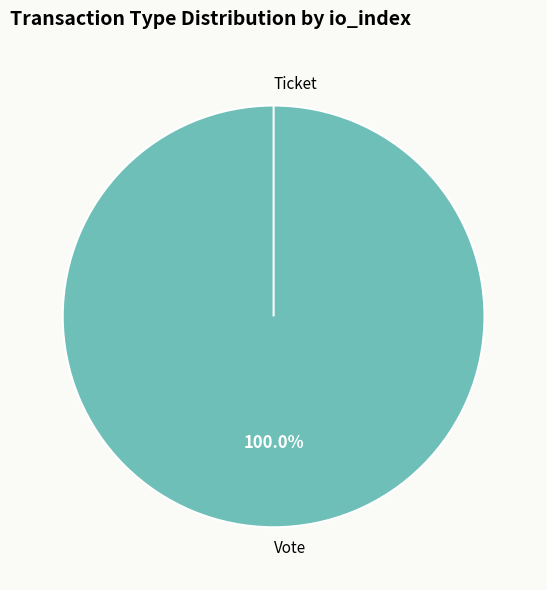

Between Vote and Ticket, which is larger?

Vote